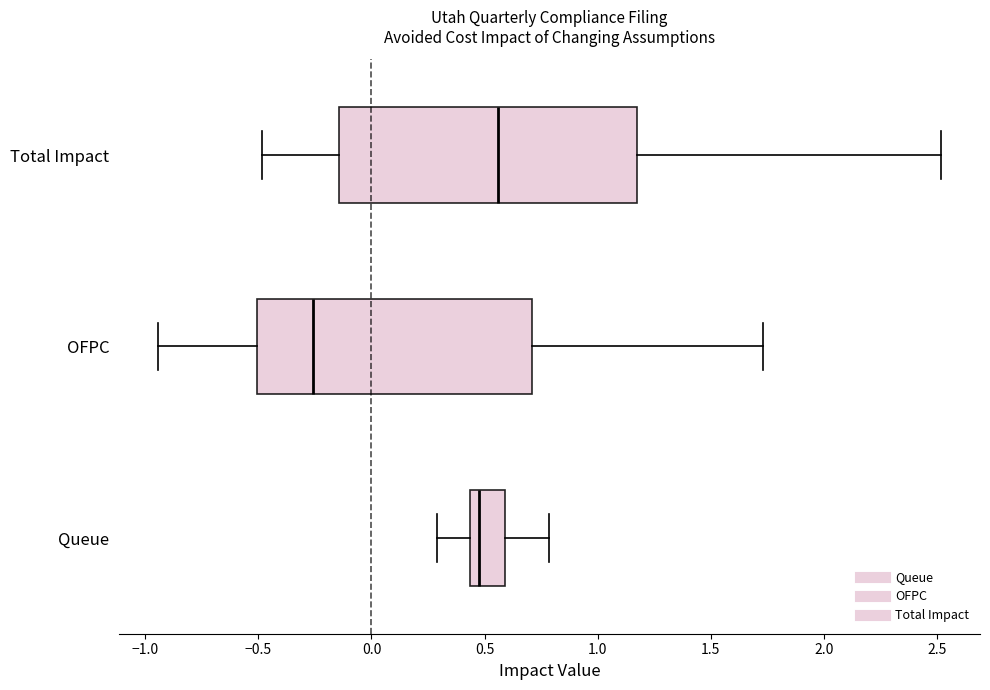

Where does the right whisker of the box for Queue end on the x-axis? The values are not printed on the chart, so give them approximately, as read against the axis.

0.80